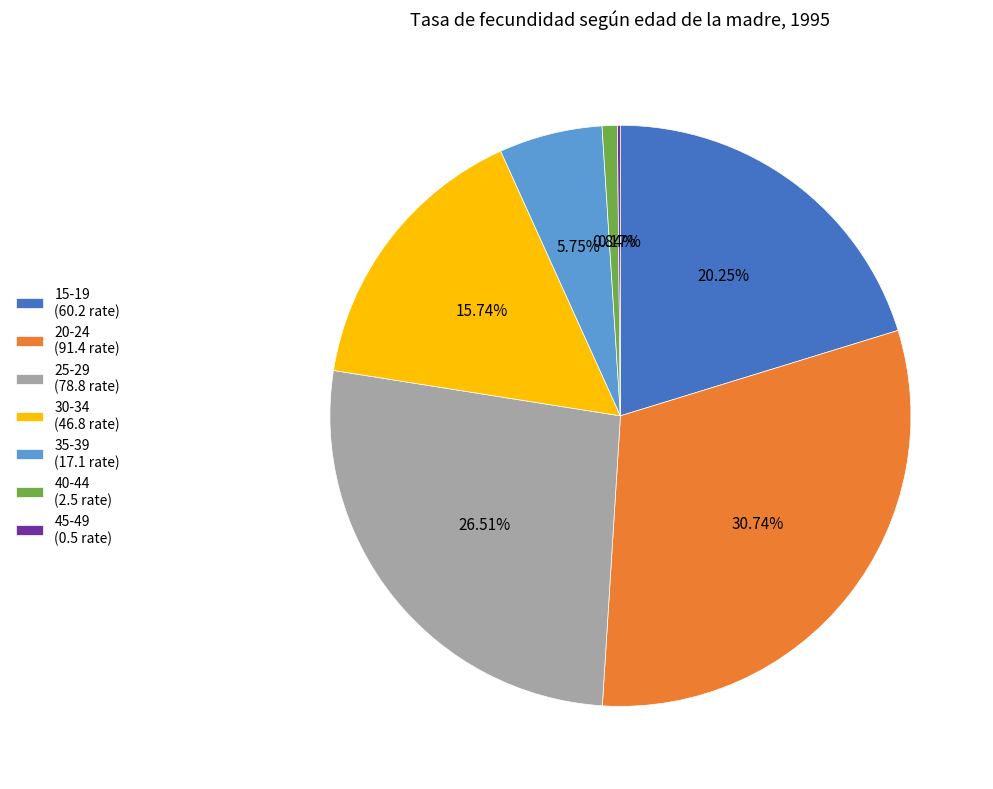

Is there any slice that represents more than half of the pie?

No